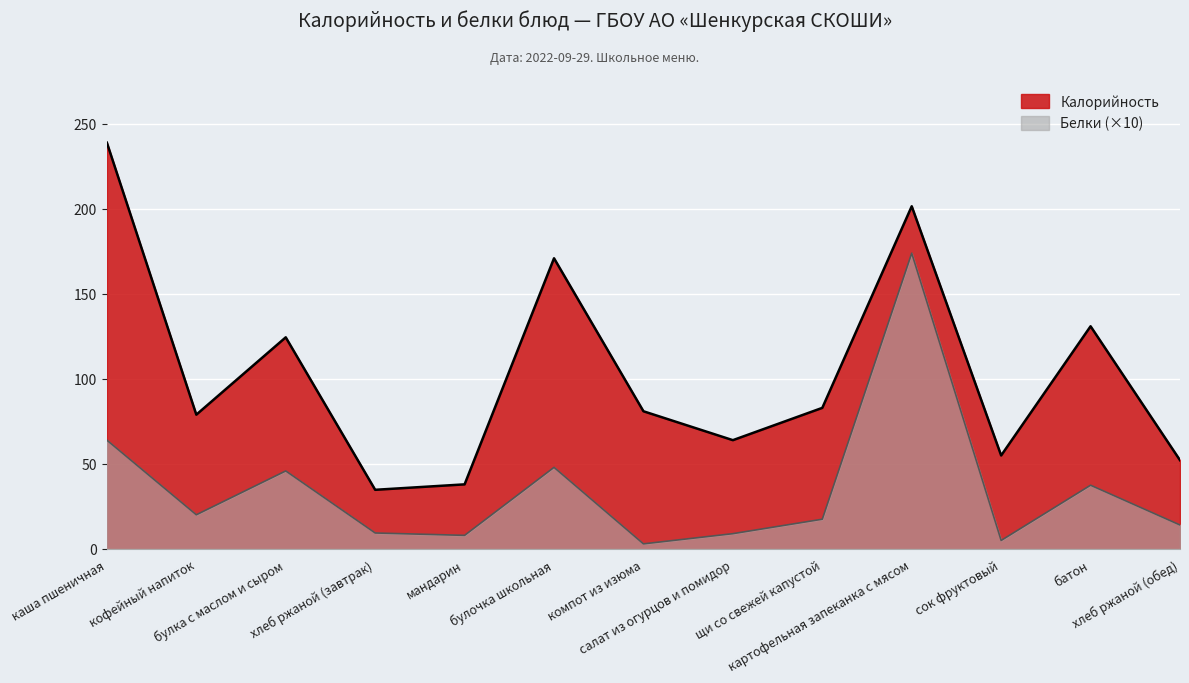

What is the value of the Калорийность point at the 8th from the left?

64.0